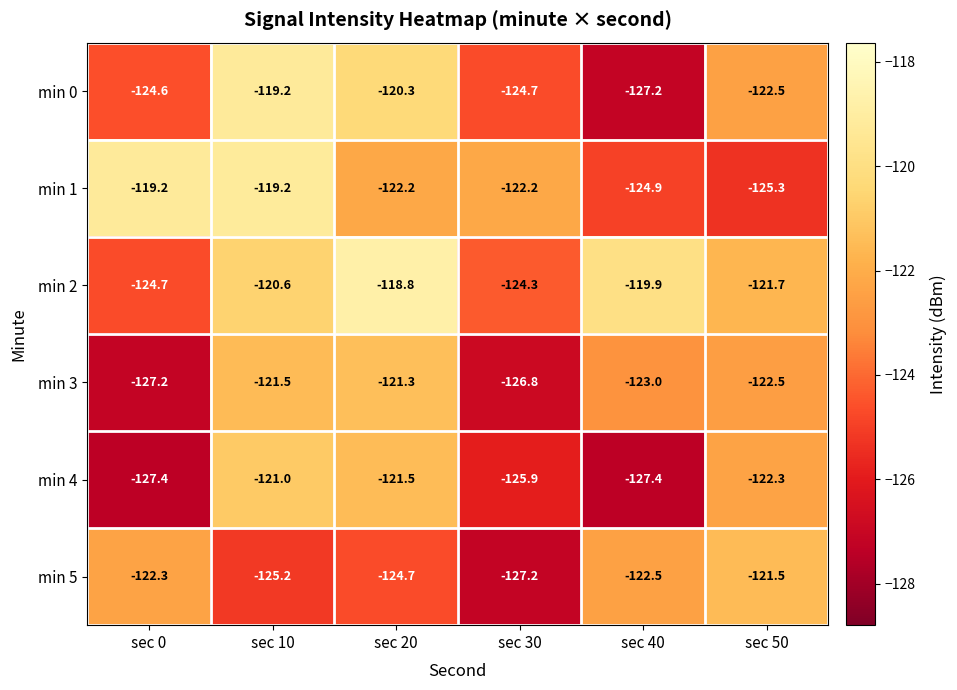

How many series are shown in this chart?

6